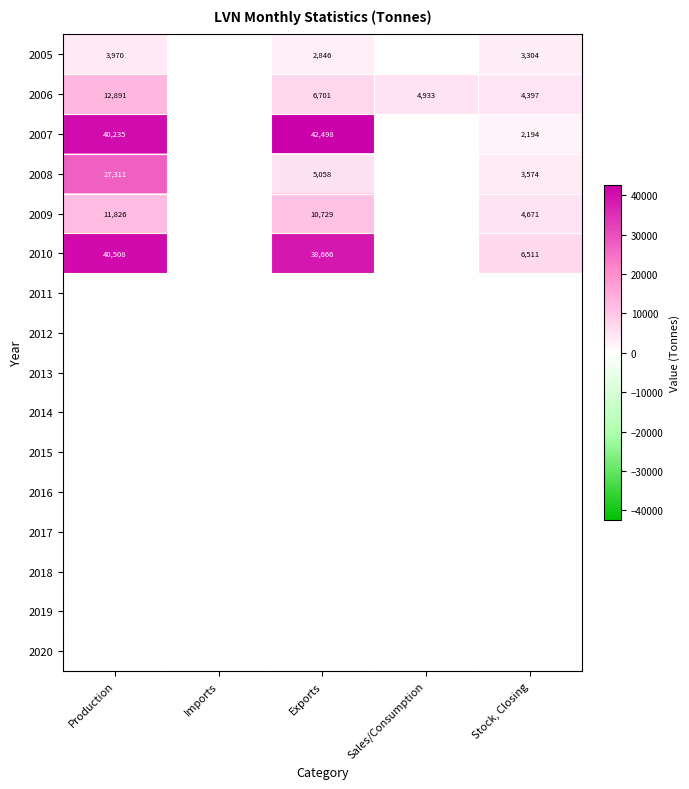

Is it true that 2007 equals 3824 at Stock, Closing?

False